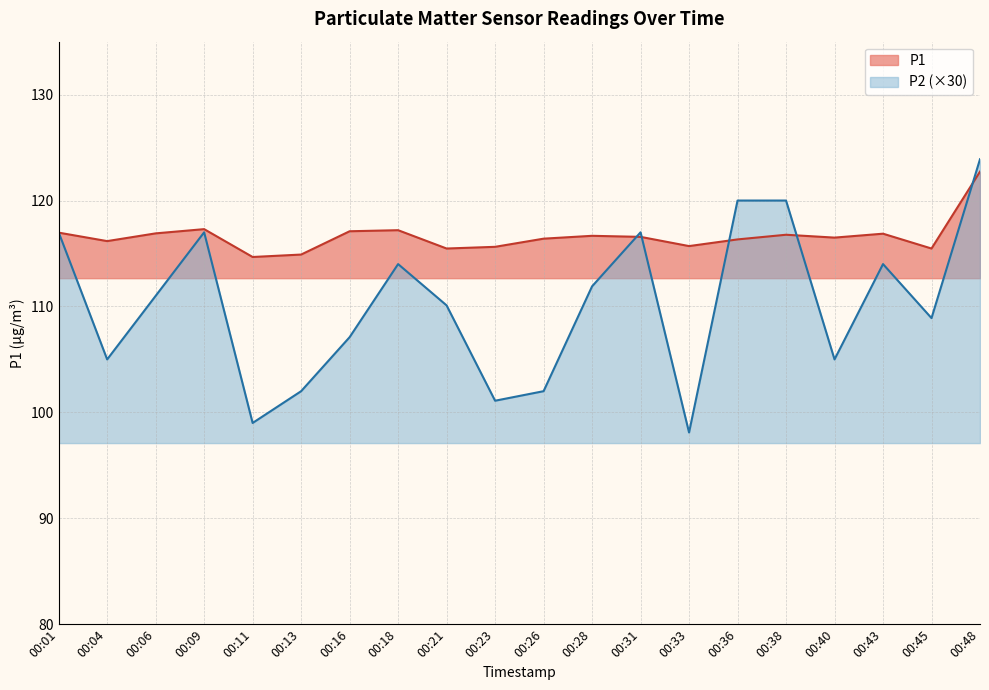

What is the value of the P2 point at the 8th from the left?

114.0